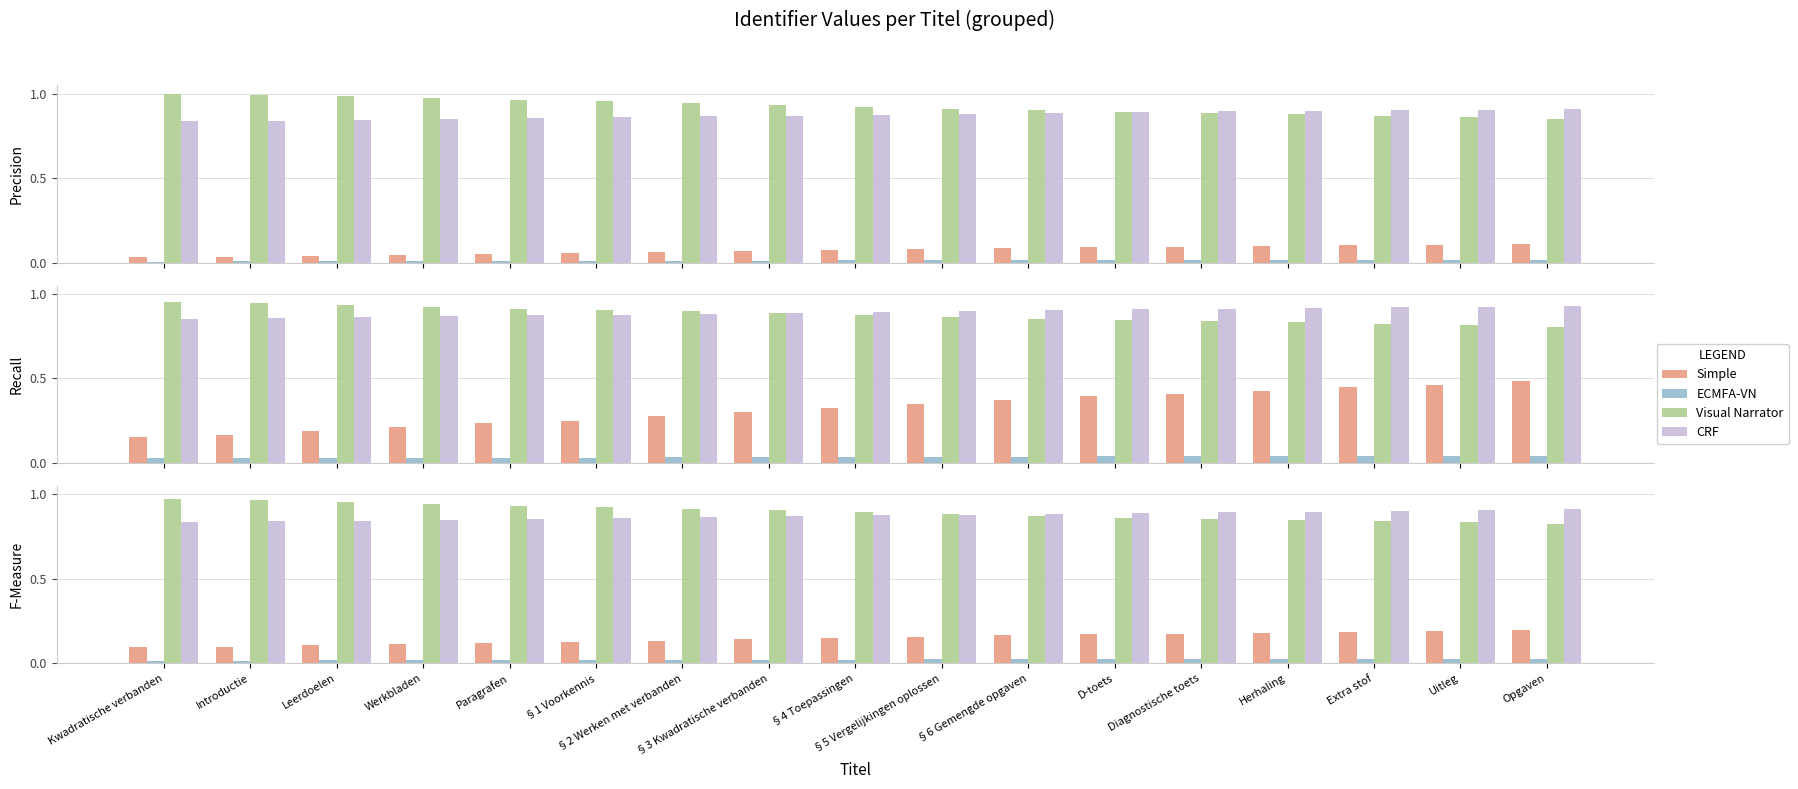

What position from the right is §3 Kwadratische verbanden?

10